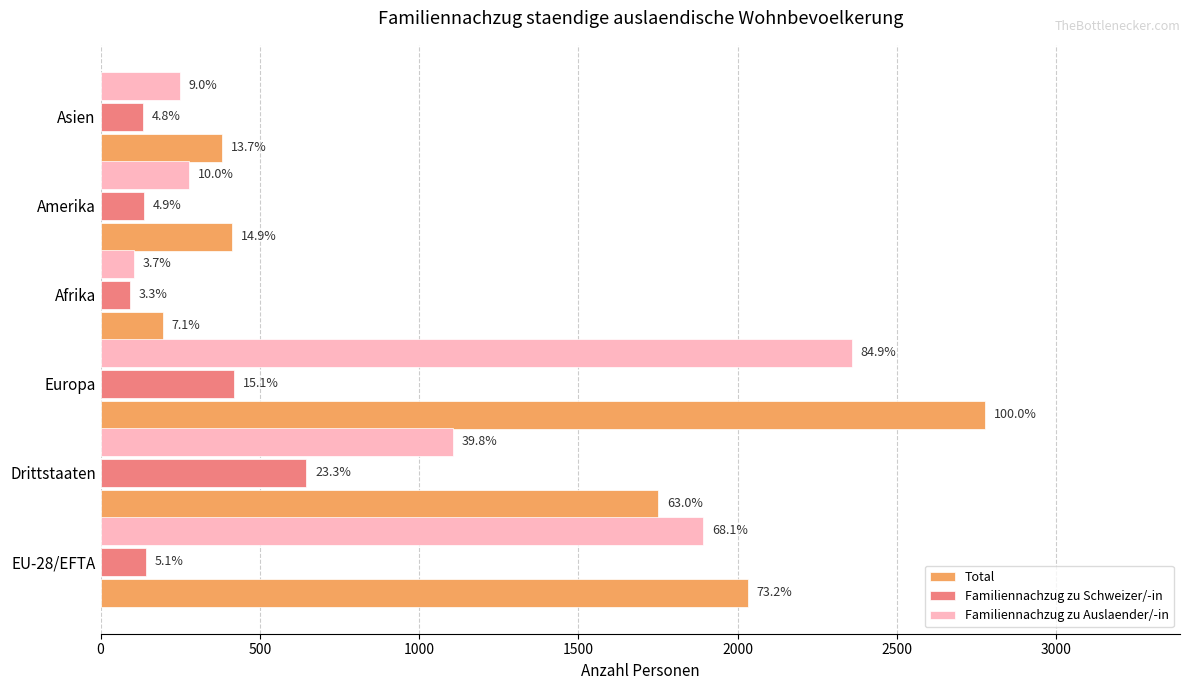

What are all the series names shown in the legend?

Total, Familiennachzug zu Schweizer/-in, Familiennachzug zu Auslaender/-in